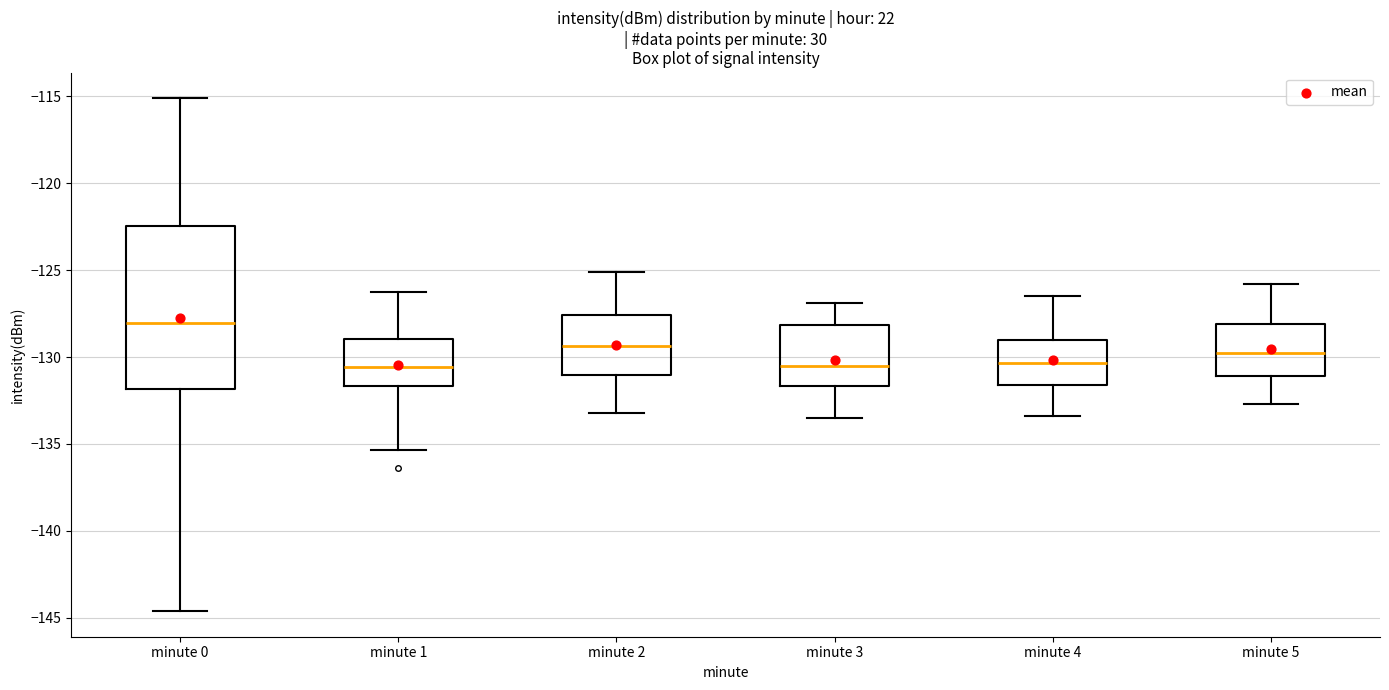

Reading left to right, transcribe this box plot: for each box, give where its median line is, the range the box spans, and where its two whiskers end, as read against the y-axis. The values are not printed on the chart, so give them approximately, as read against the axis.

minute 0: median -128.0, box -132.0 to -122.5, whiskers -144.5 to -115.0
minute 1: median -130.5, box -131.5 to -129.0, whiskers -135.5 to -126.5
minute 2: median -129.5, box -131.0 to -127.5, whiskers -133.0 to -125.0
minute 3: median -130.5, box -131.5 to -128.0, whiskers -133.5 to -127.0
minute 4: median -130.5, box -131.5 to -129.0, whiskers -133.5 to -126.5
minute 5: median -129.5, box -131.0 to -128.0, whiskers -132.5 to -126.0